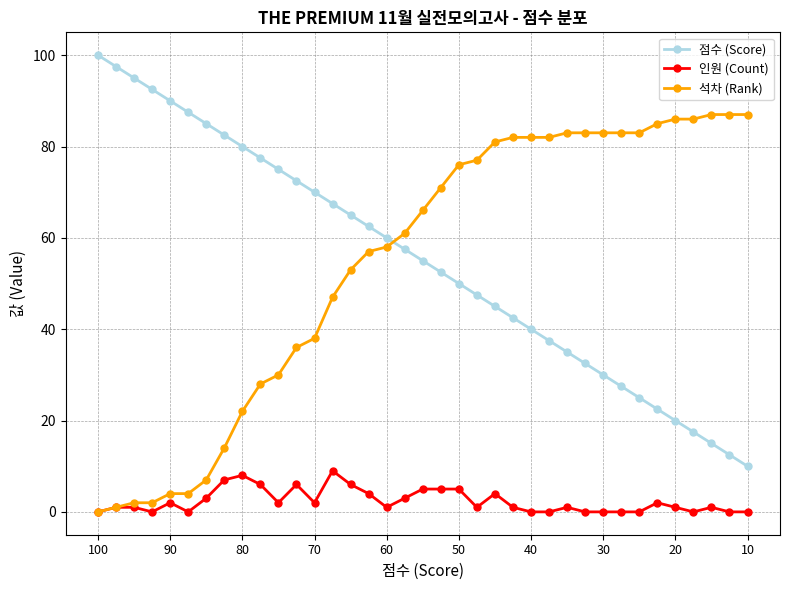

True or false: 점수 (Score) and 석차 (Rank) cross at least once.

True